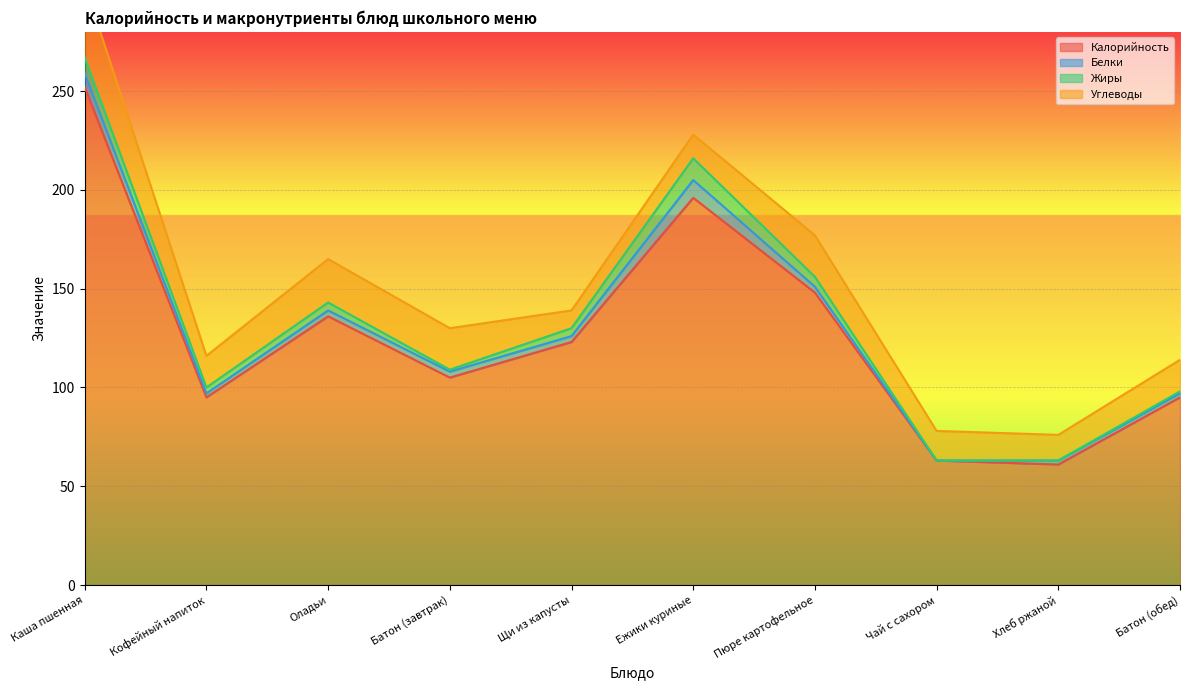

True or false: Белки has a value of 4 at Каша пшенная.

False